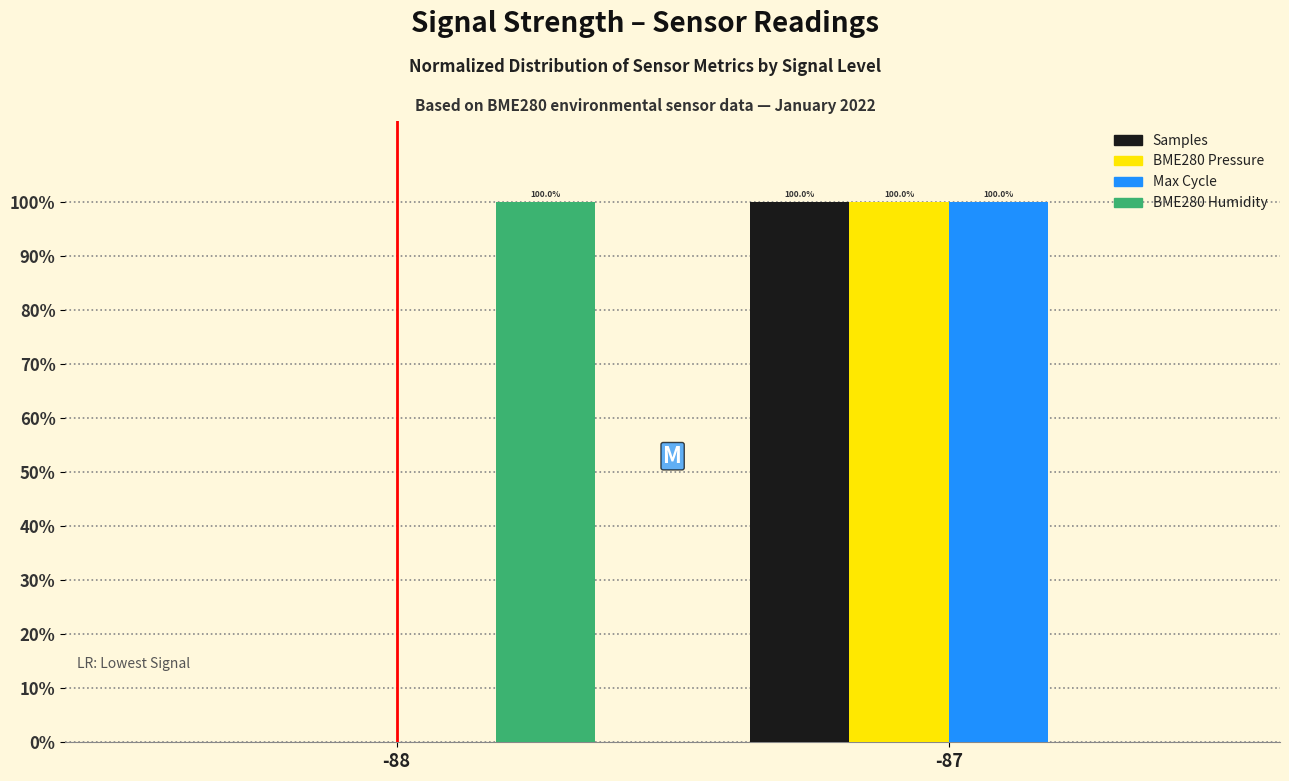

The Max Cycle series shows 49 at -88. True or false?

False